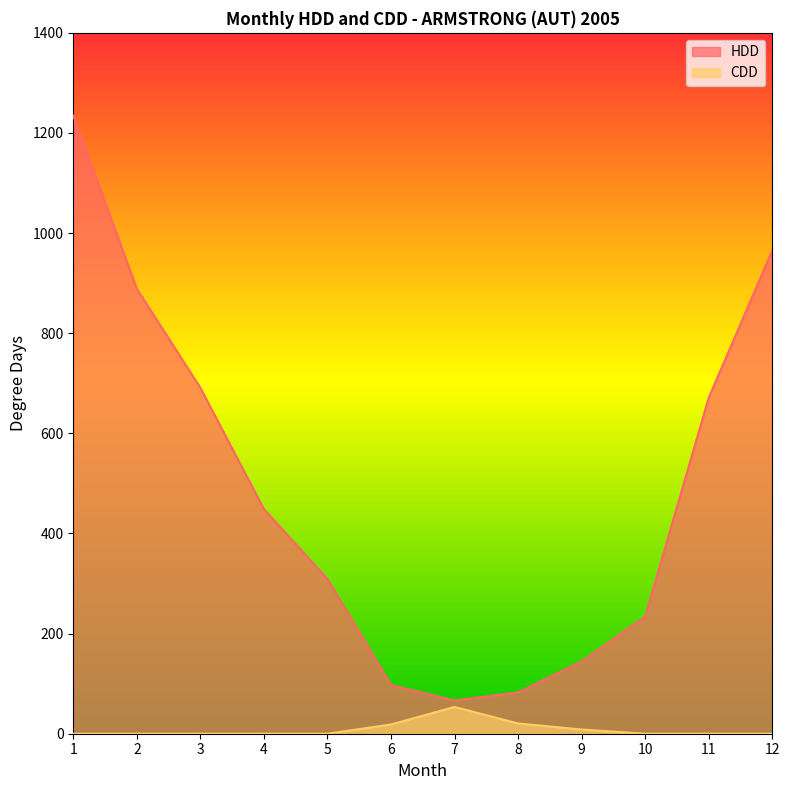

At which category is the sum across all series the highest?

1